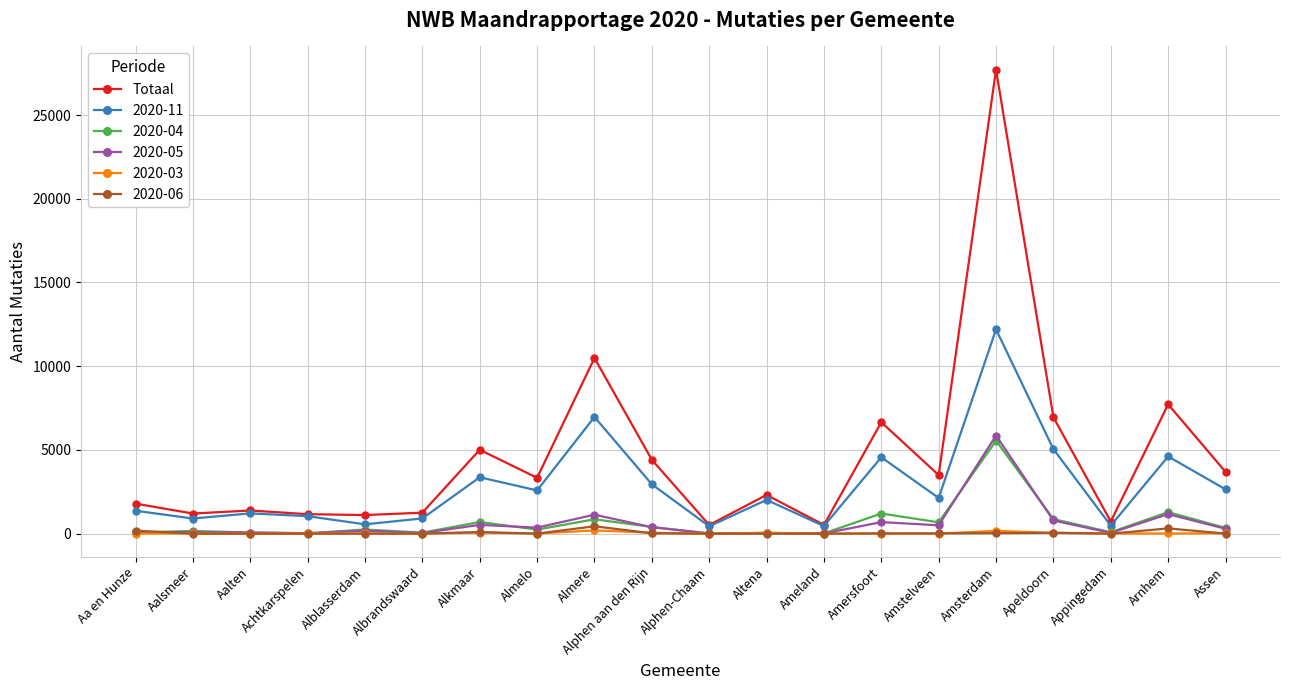

At which category is the sum across all series the highest?

Amsterdam